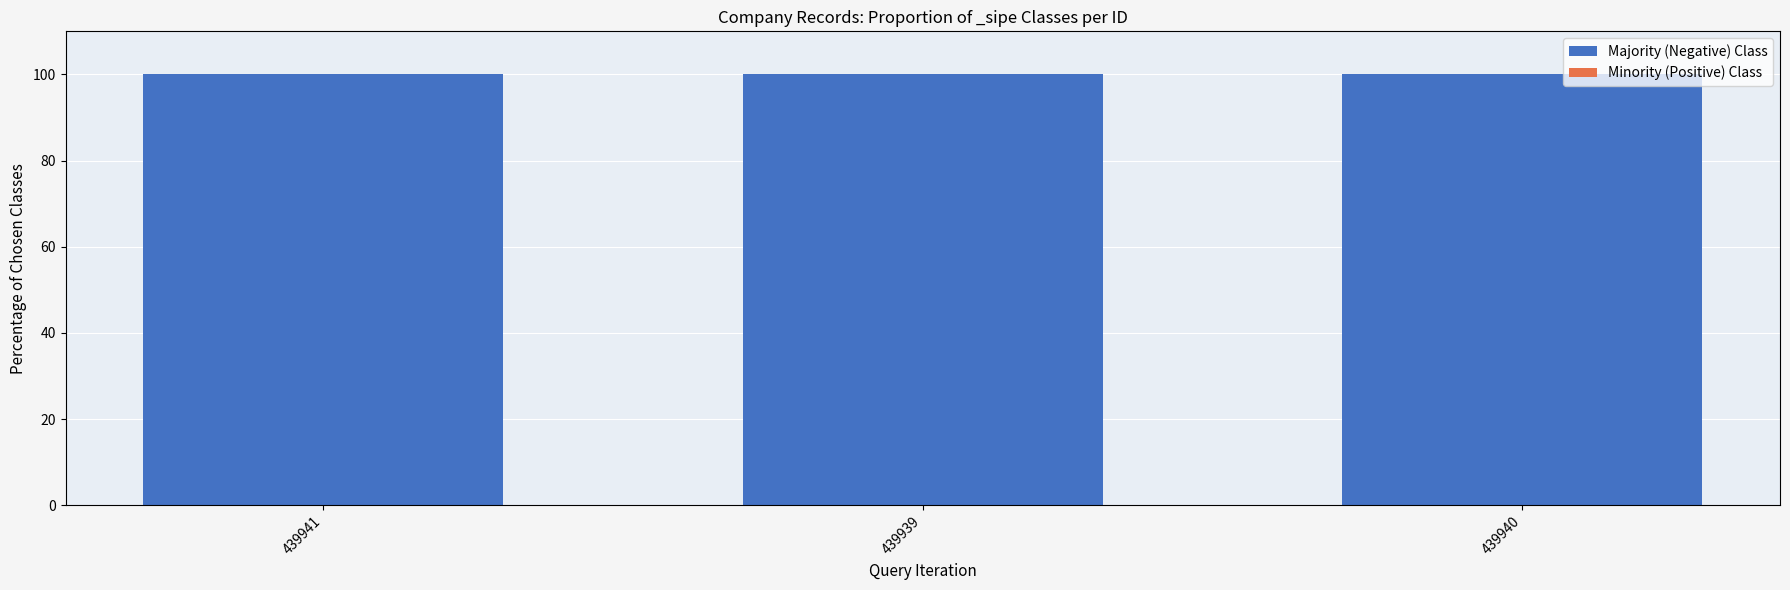

True or false: Minority (Positive) Class has a value of 0 at 439941.

True